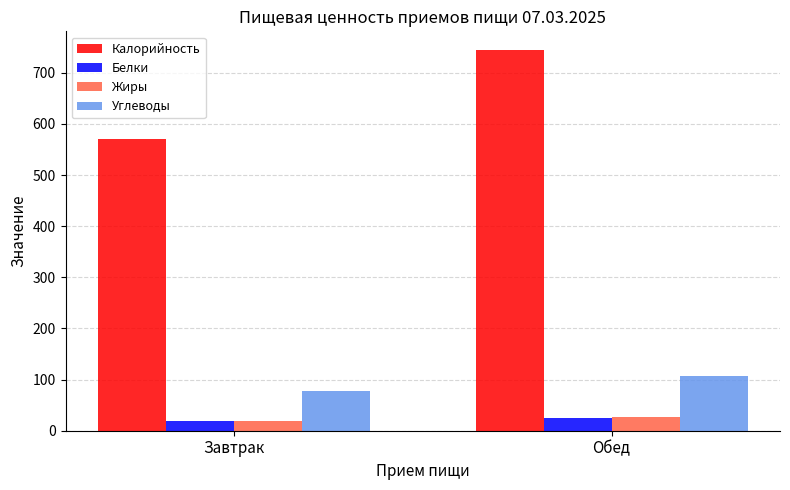

How many data points in Жиры are less than 26?

1